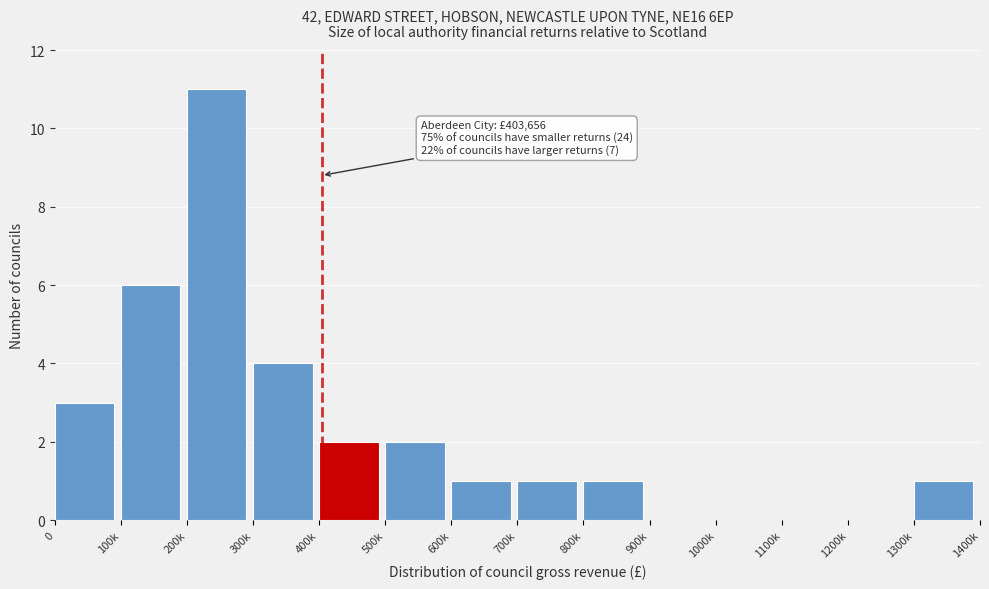

Reading right to left, extract all data points from this chart.

1300k=1	1200k=0	1100k=0	1000k=0	900k=0	800k=1	700k=1	600k=1	500k=2	400k=2	300k=4	200k=11	100k=6	0=3